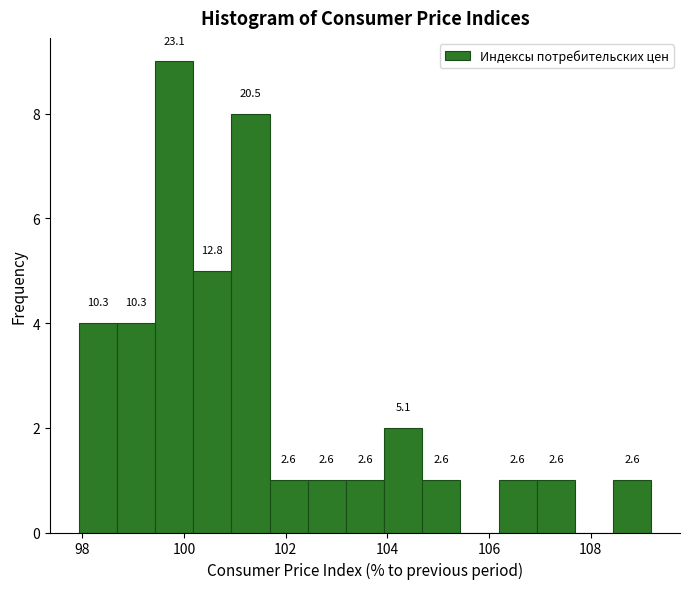

Read against the x-axis, roughly where is the centre of the tallest bar?

99.8